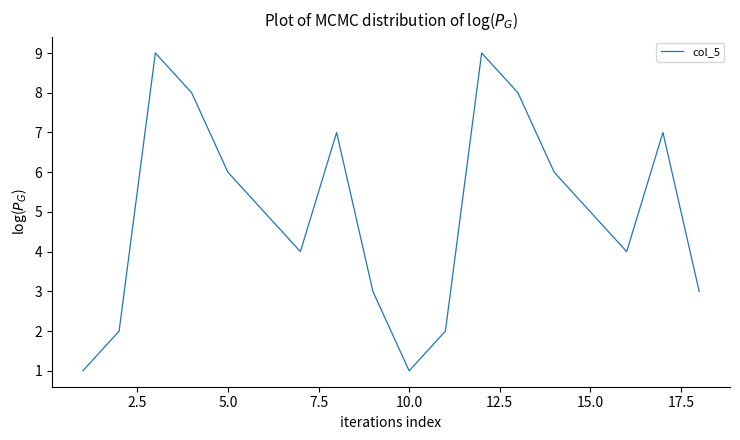

What is the greatest value displayed?

9